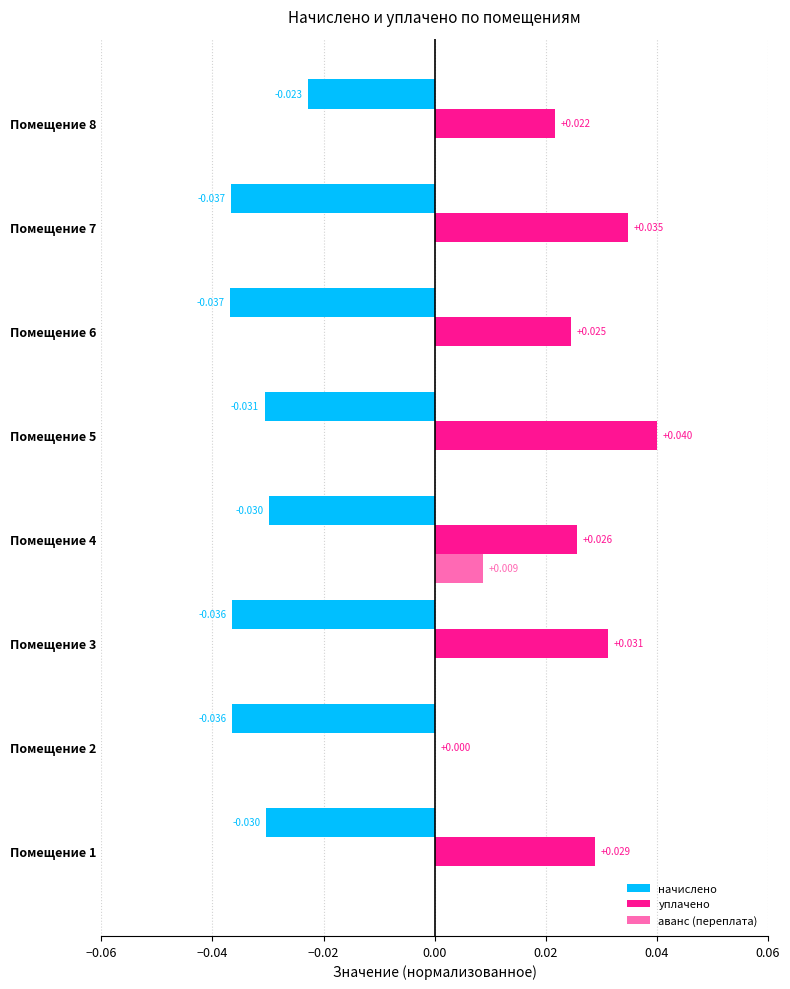

Is the value of аванс (переплата) at Помещение 2 greater than the value of уплачено at Помещение 8?

No